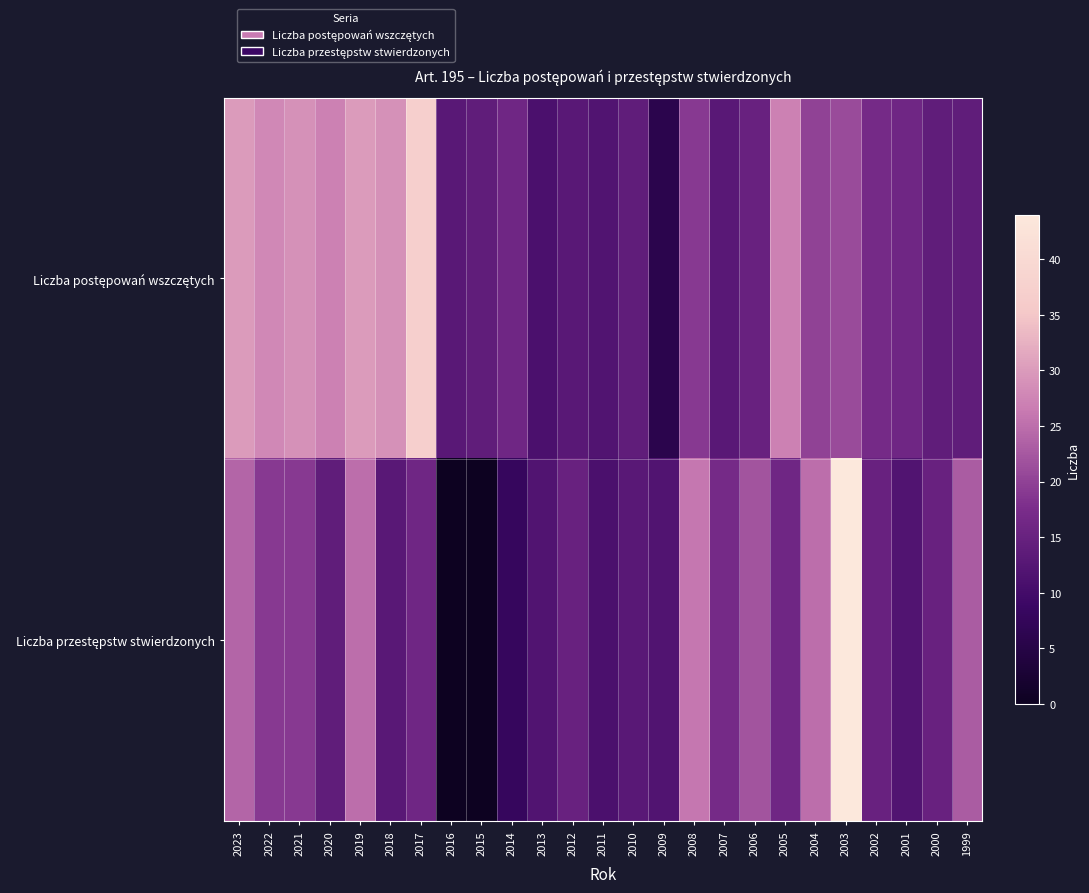

At which category does the chart reach its minimum across all series?

2016